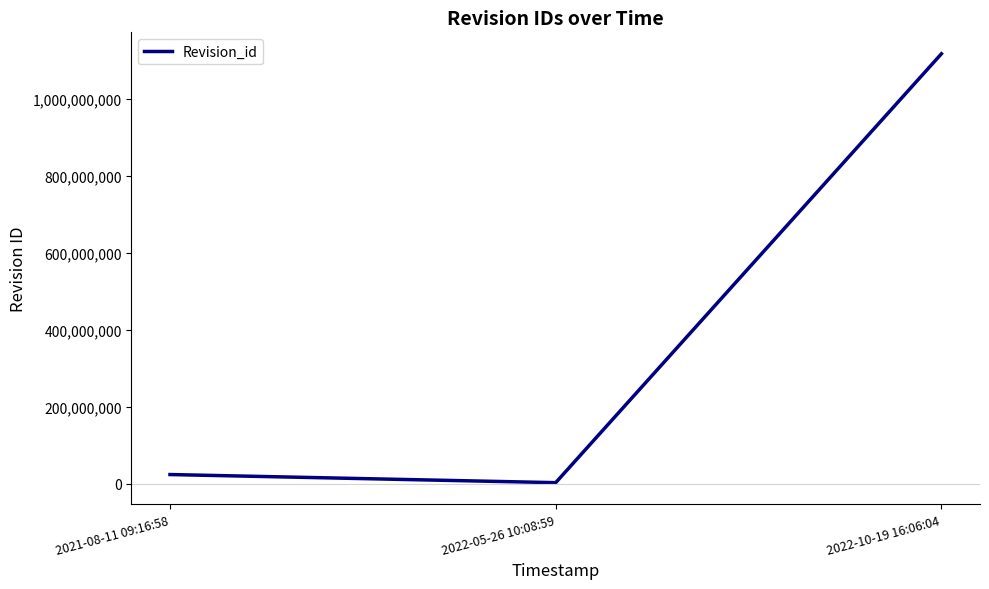

What is the change in value from 2021-08-11 09:16:58 to 2022-10-19 16:06:04?

+1093050554